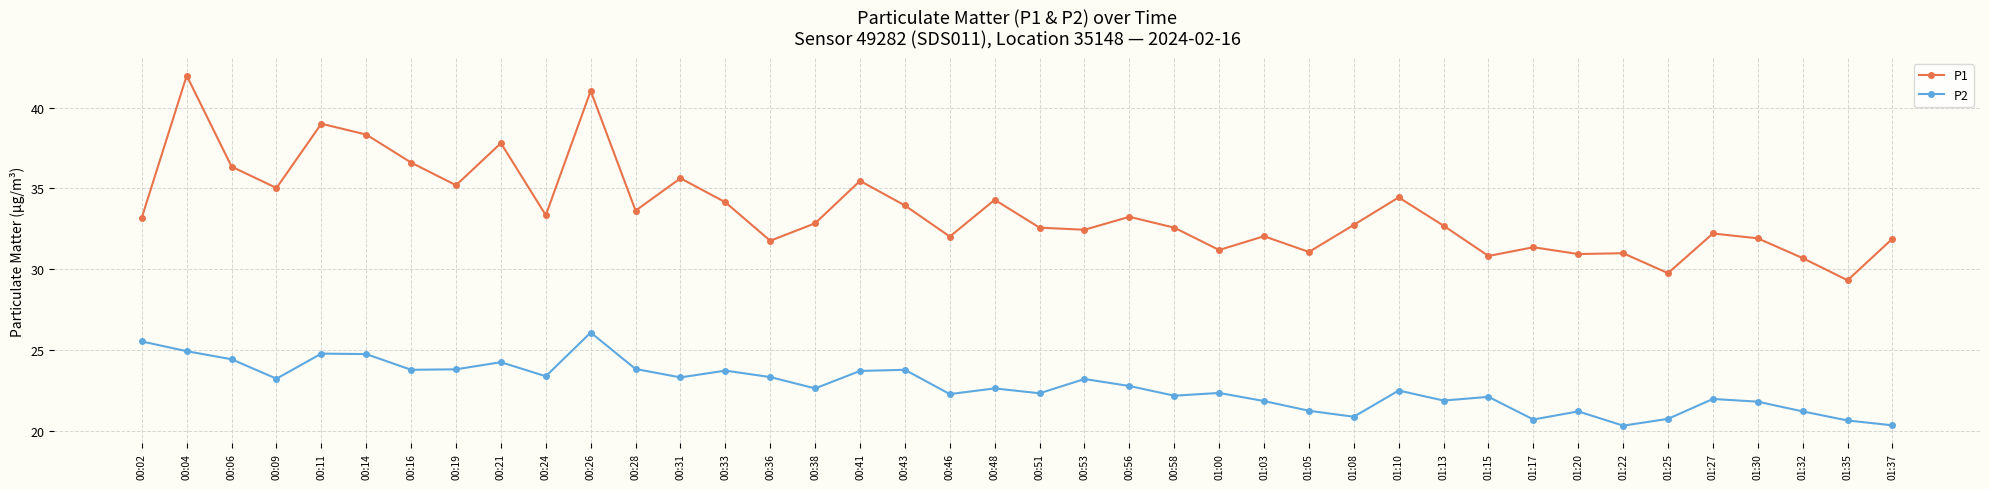

At which category does P2 reach its first local valley?

00:09